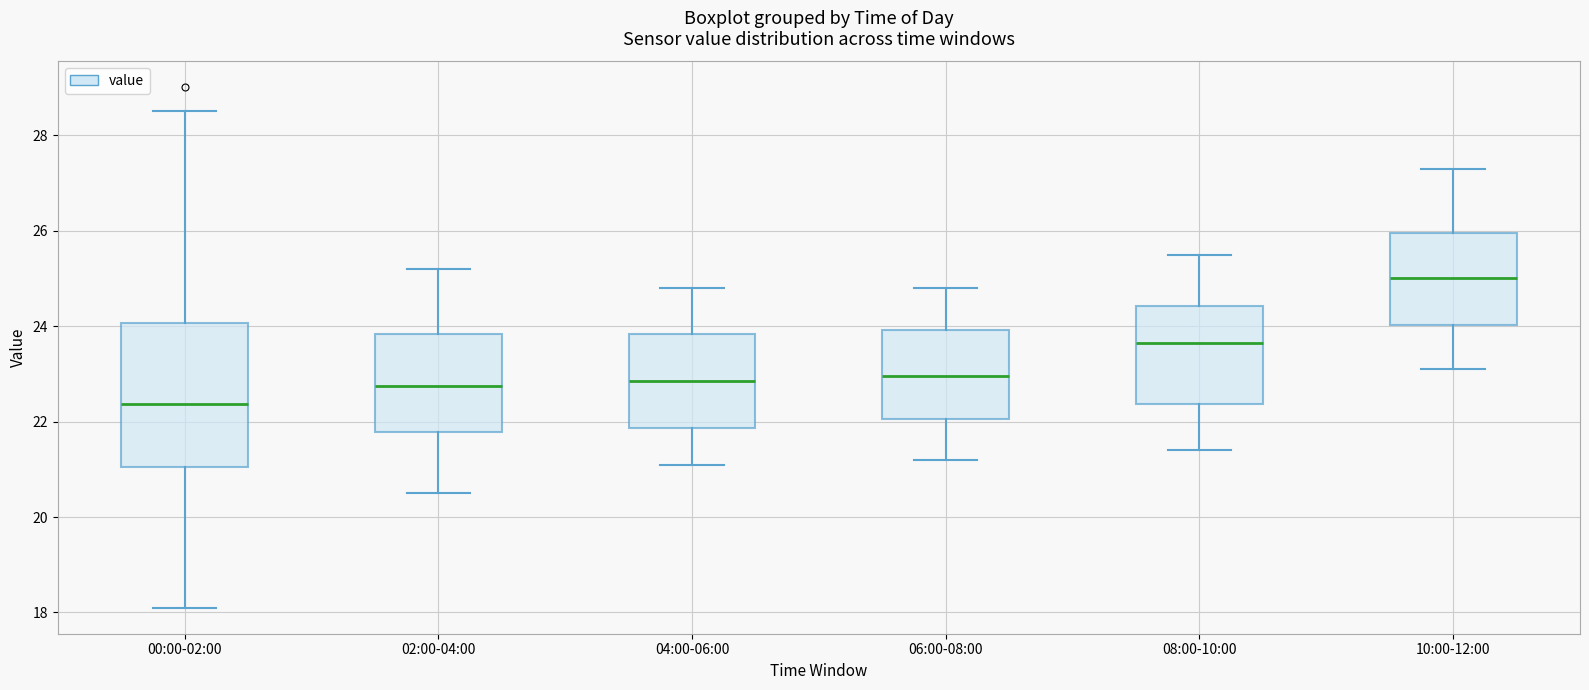

Which box is the tallest, from its lower edge to its upper edge?

00:00-02:00